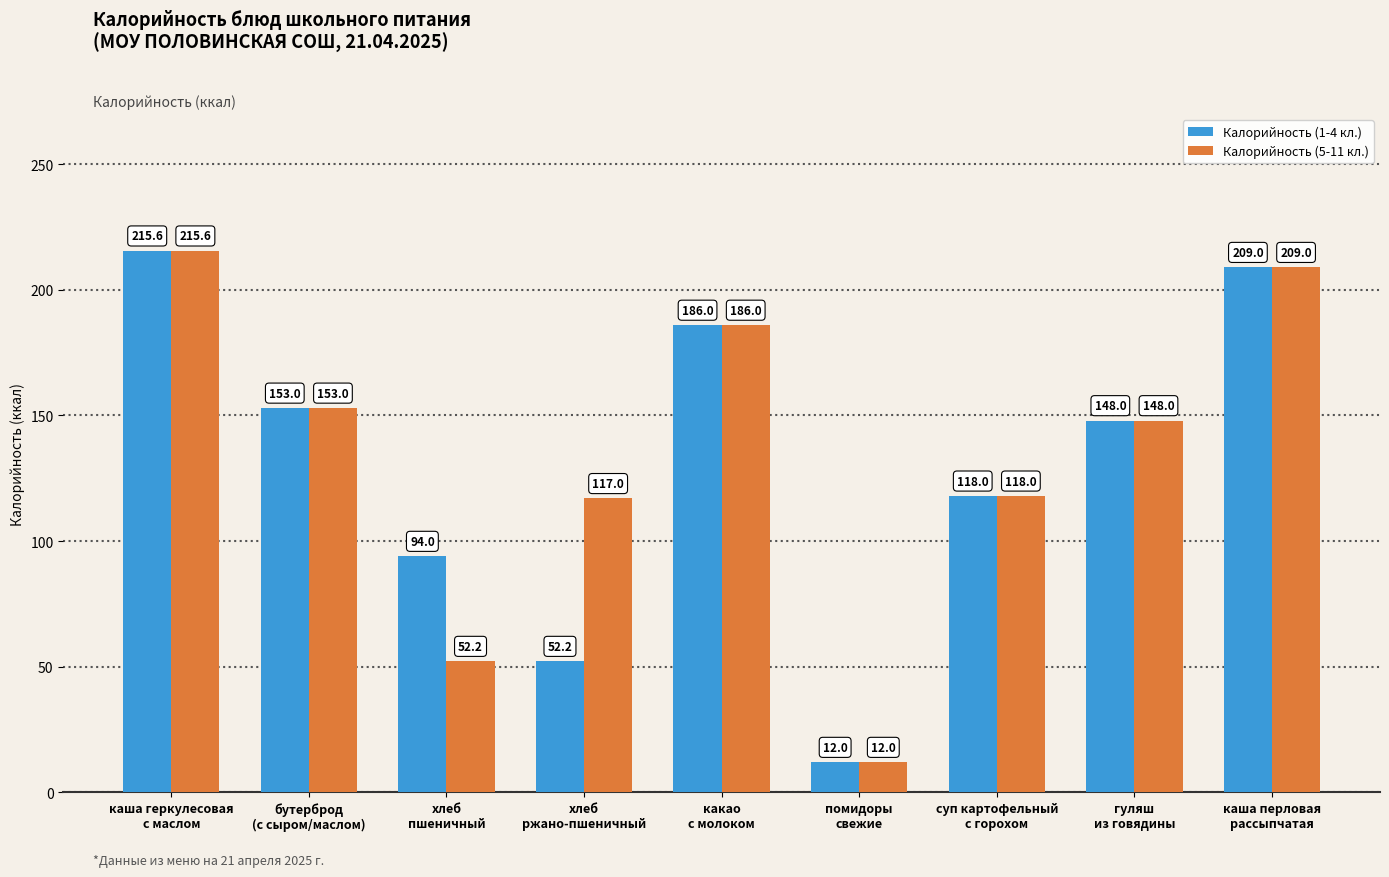

What is the maximum value shown in the chart?

215.6